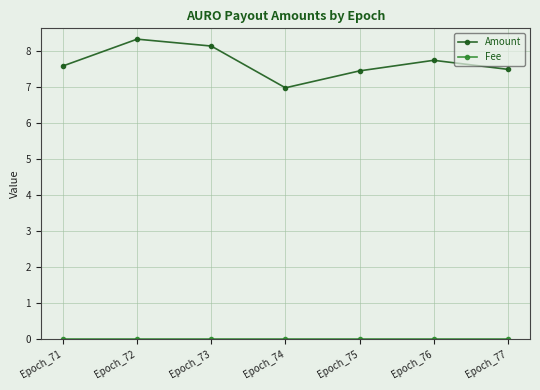

The Amount series shows 11.8 at Epoch_73. True or false?

False